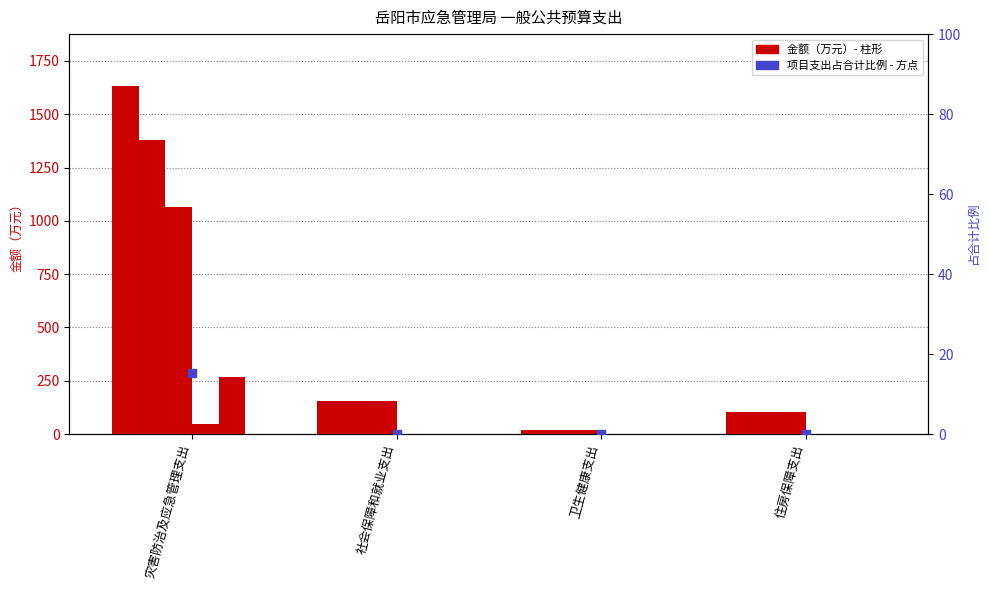

At which category is the sum across all series the highest?

灾害防治及应急管理支出